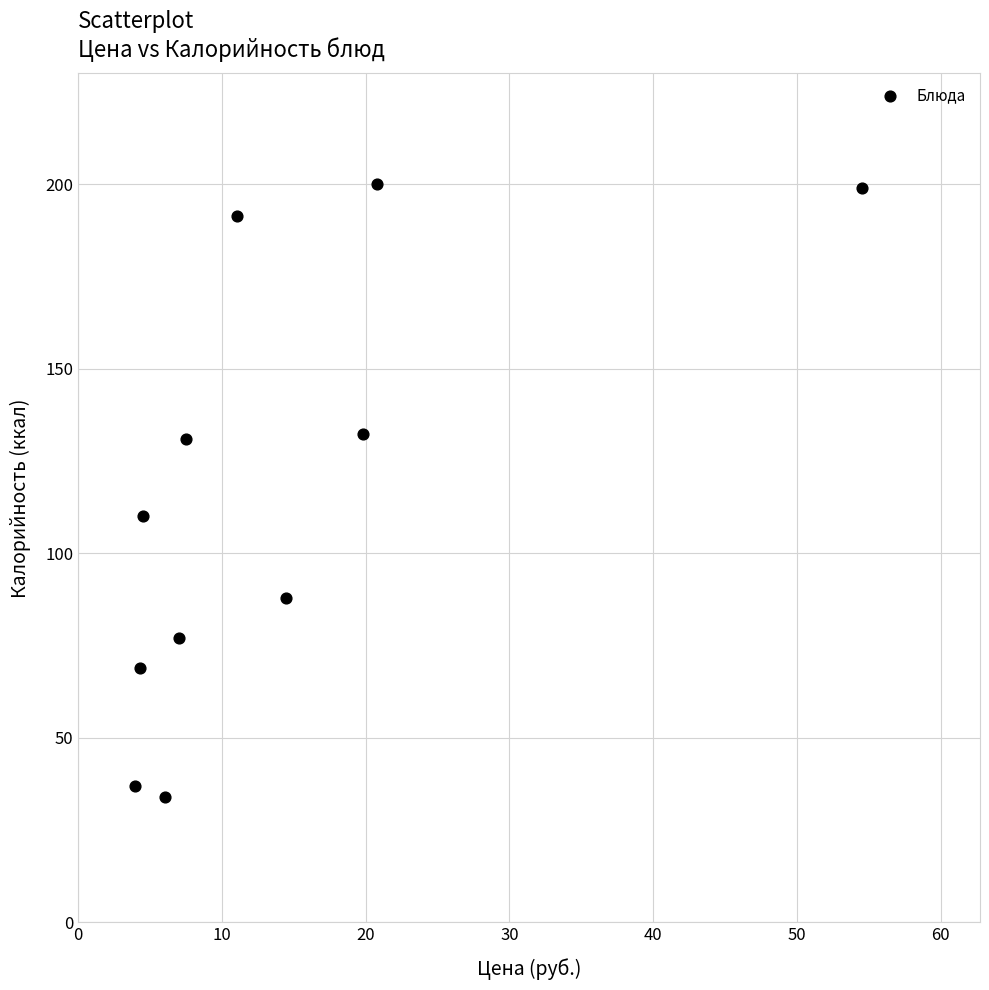

What Y value in the scatter plot is closest to 117?

110.0